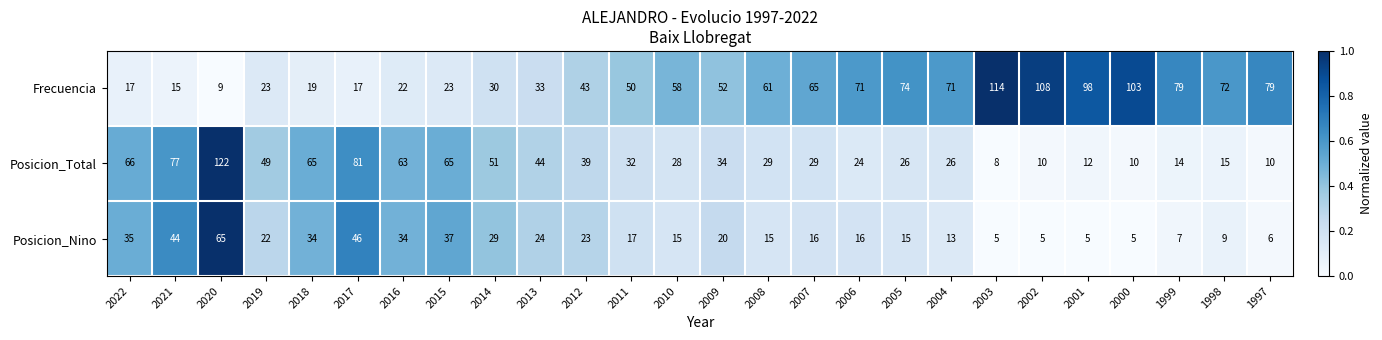

What is the sum of all Posicion_Nino values?

562